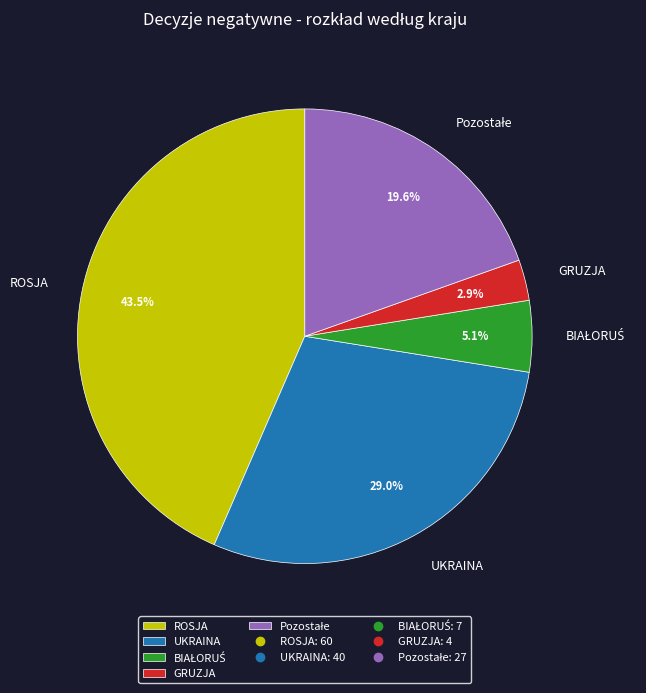

To the nearest percent, what is the difference between the largest and smallest slice percentages?

41%